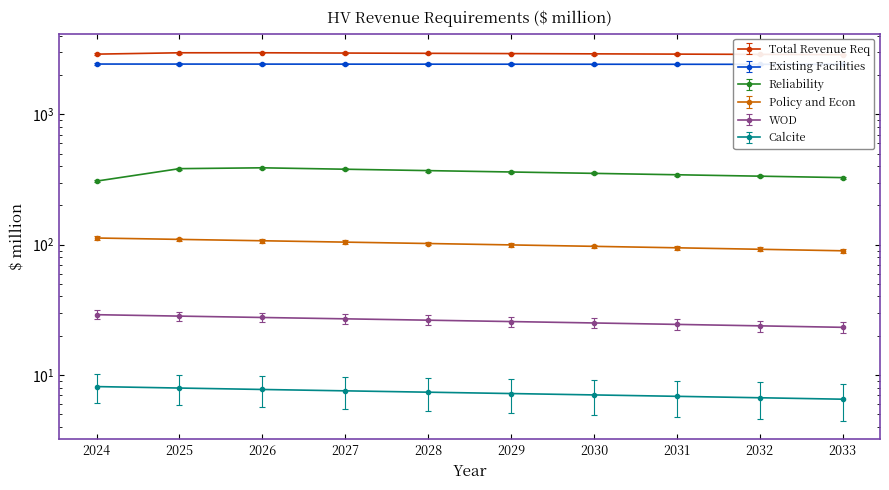

What is the difference between the maximum and minimum values in the WOD series?

5.8